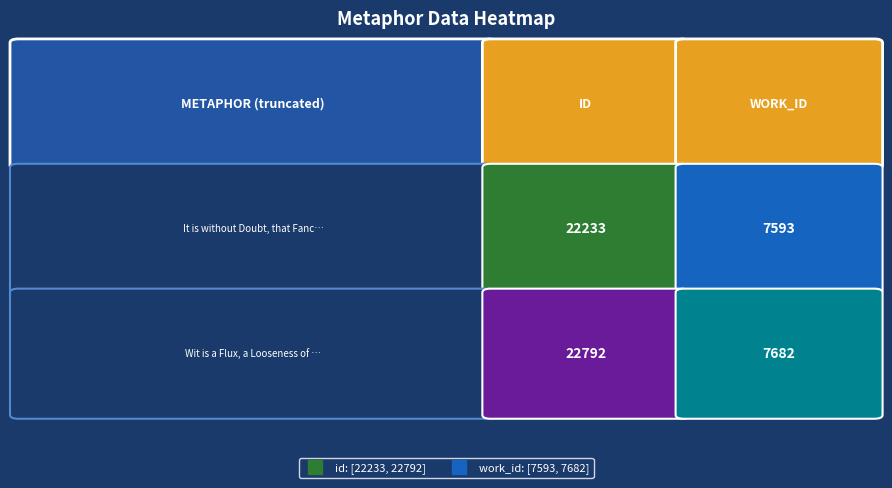

What is the difference between the highest and lowest values at 1?

89